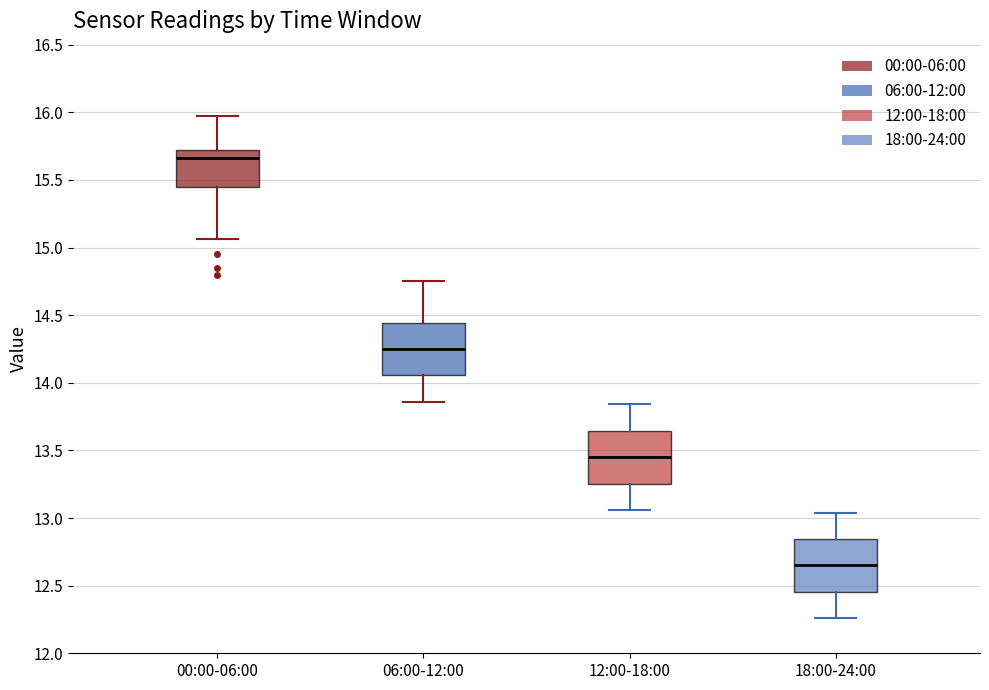

Where does the upper whisker of the box for 12:00-18:00 end on the y-axis? The values are not printed on the chart, so give them approximately, as read against the axis.

13.85